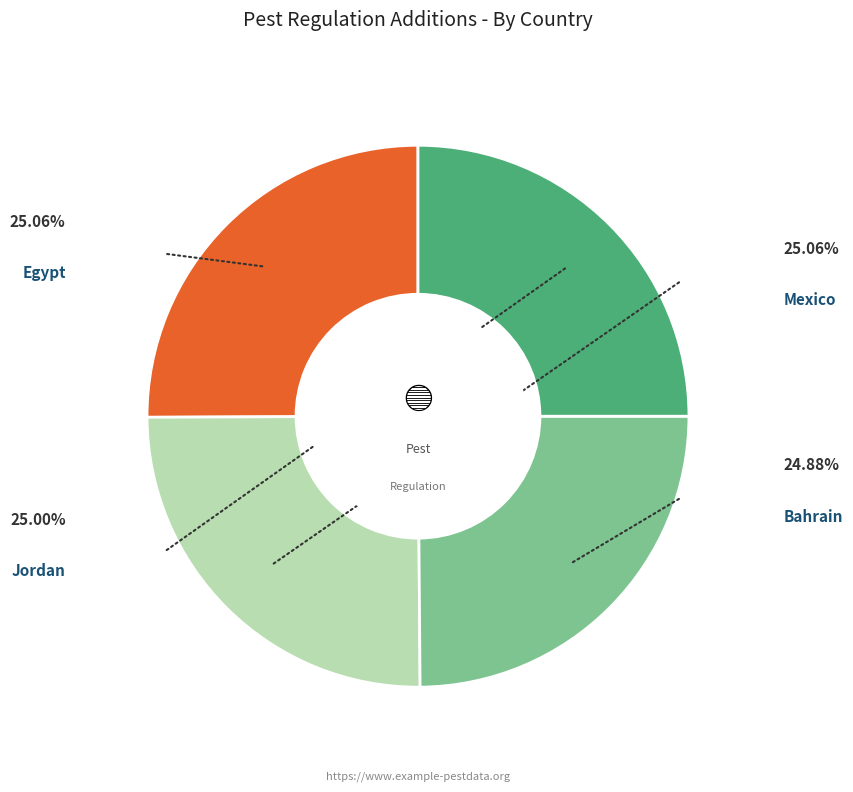

Is there any slice that represents more than half of the pie?

No